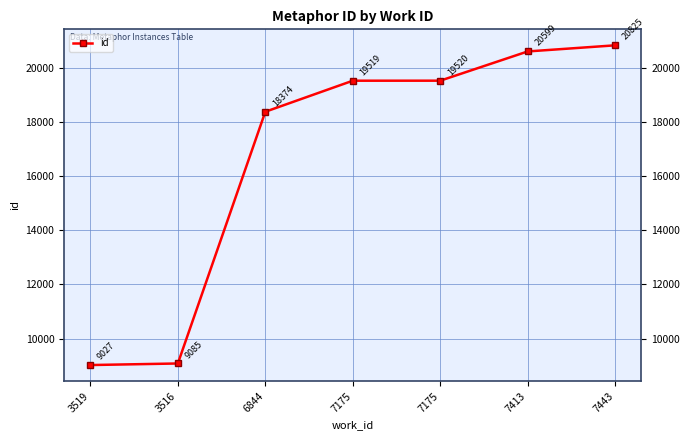

What is the sum of the values at 3516 and 7175?

28604